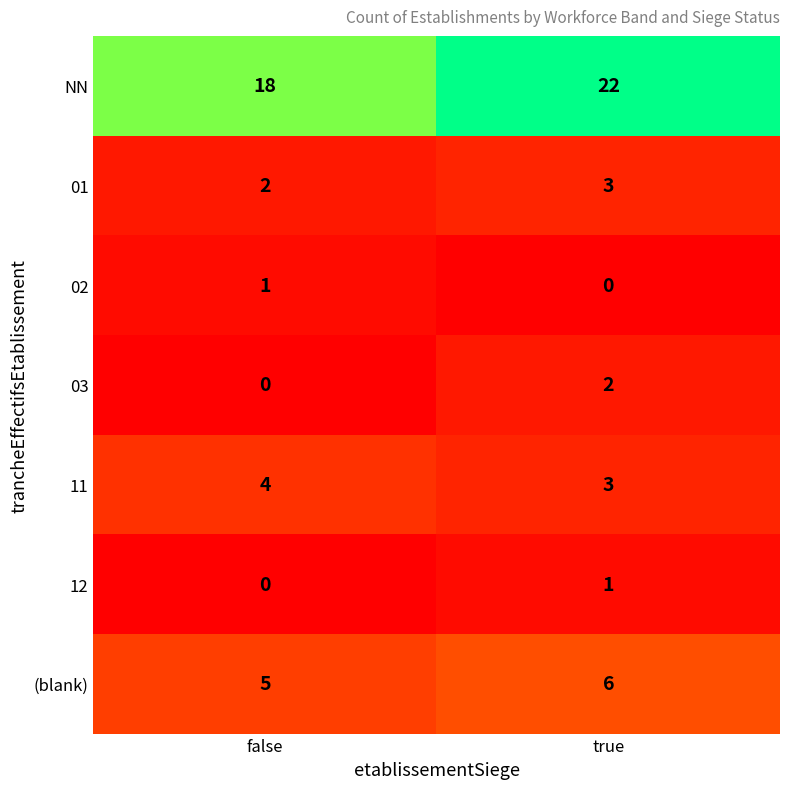

Between false and true, which series saw the biggest shift?

NN